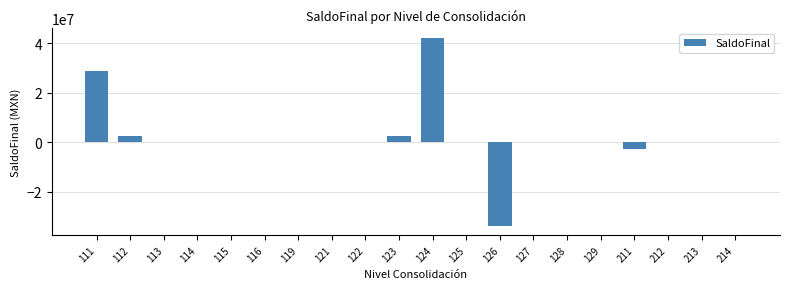

Is it true that the value at 125 is 0.0?

True